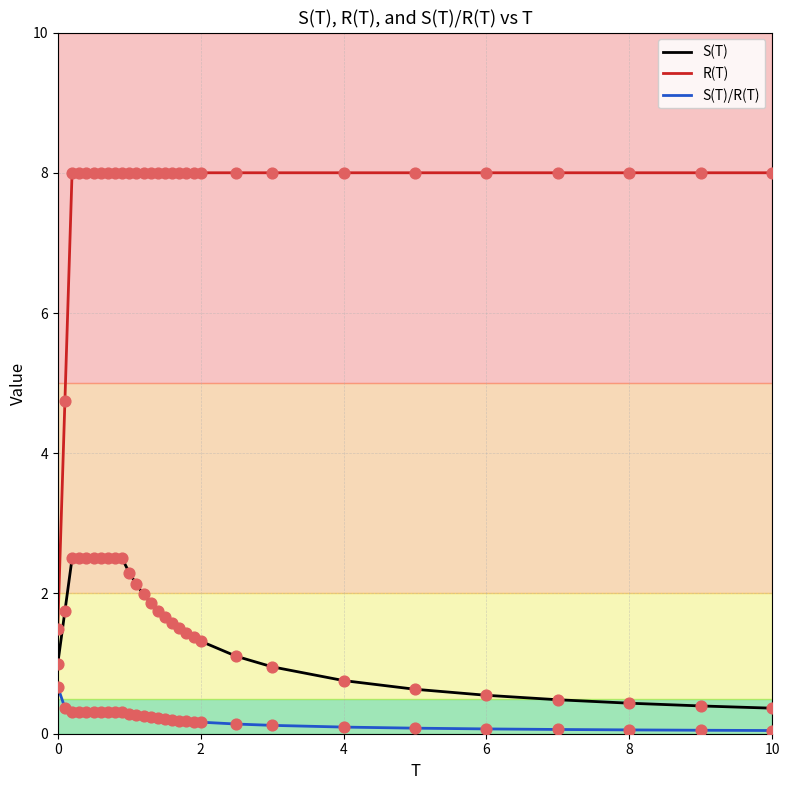

True or false: S(T)/R(T) and S(T) cross at least once.

False